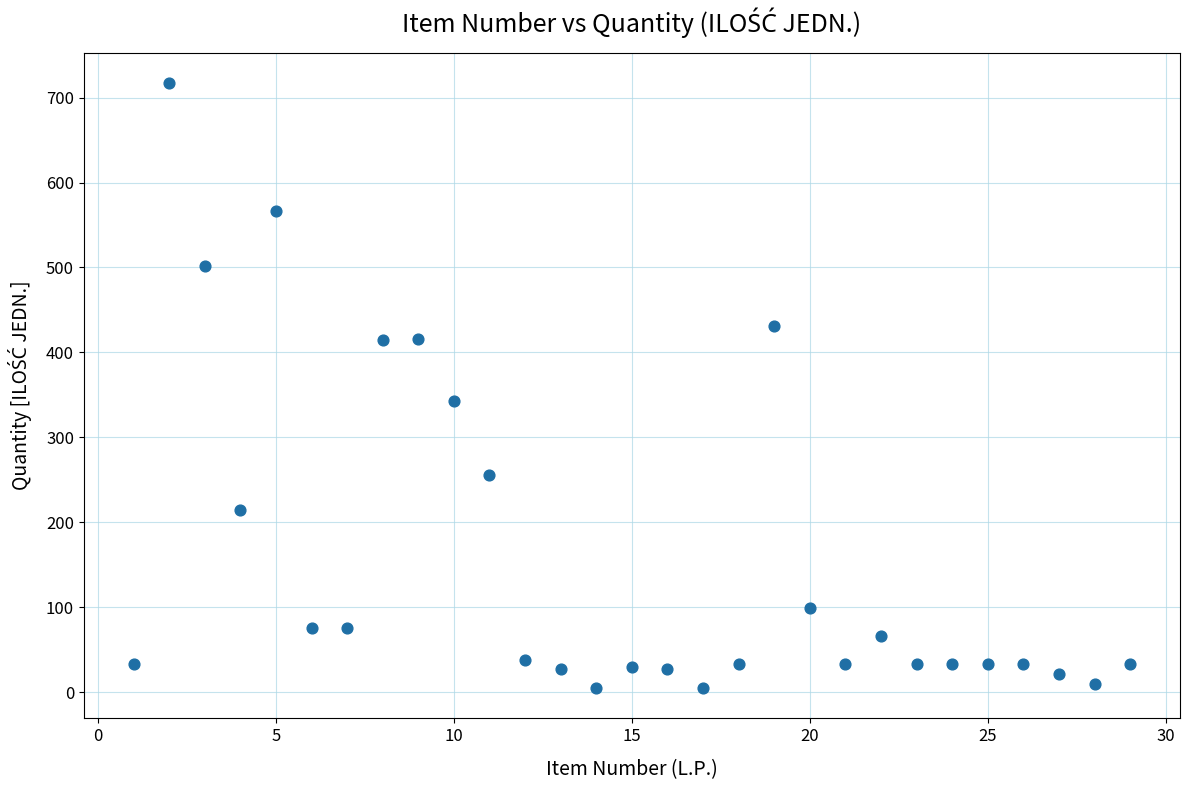

What is the range of X values (max minus min)?

28.0